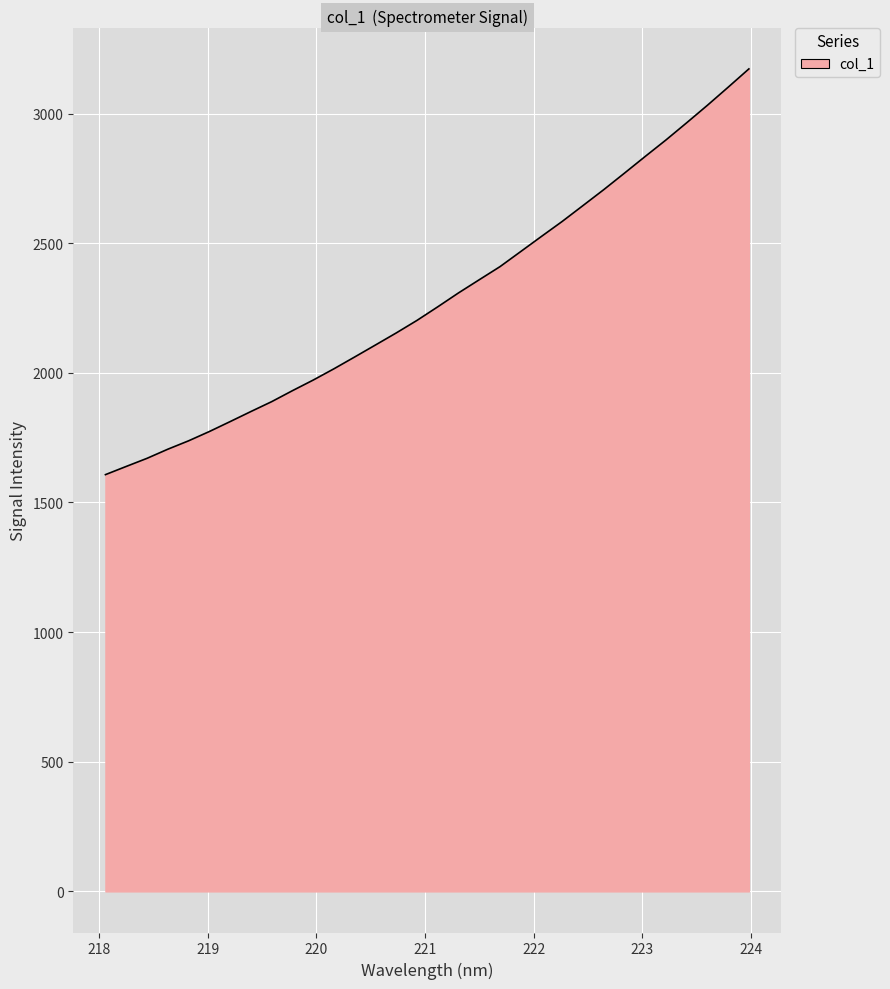

What is the minimum value shown in the chart?

1607.3